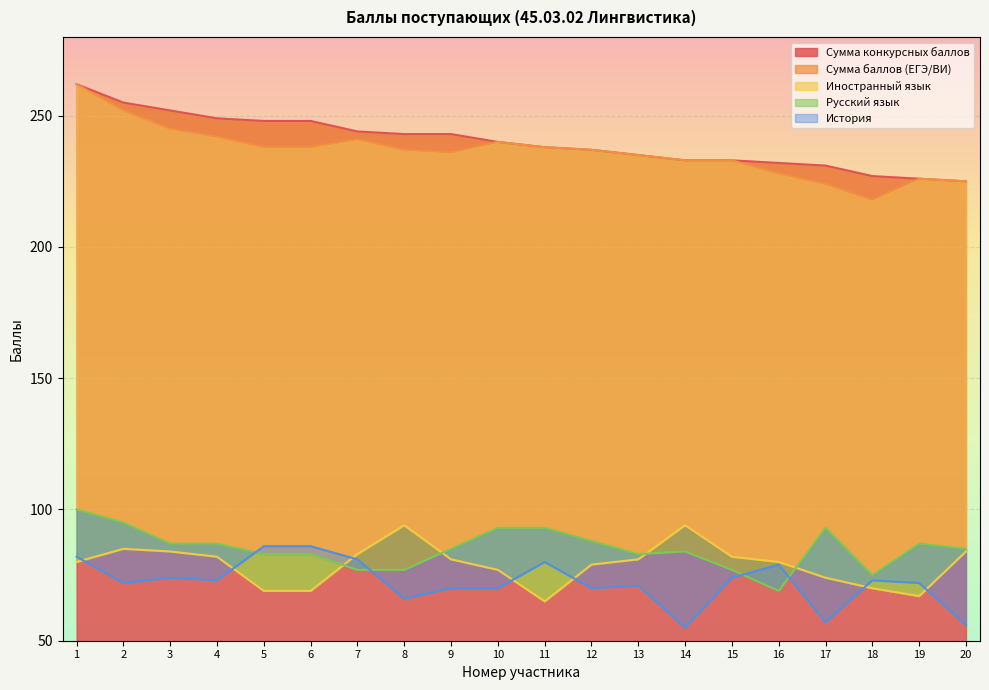

What is the difference between the second highest and minimum values in the Сумма конкурсных баллов series?

30